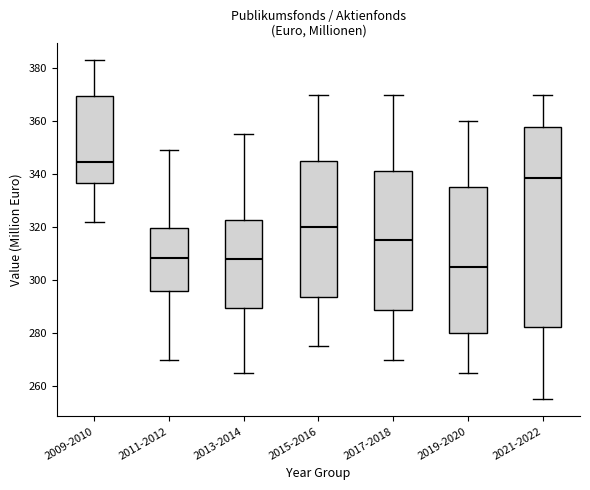

Comparing the boxes themselves (not the whiskers), which one is the tallest?

2021-2022